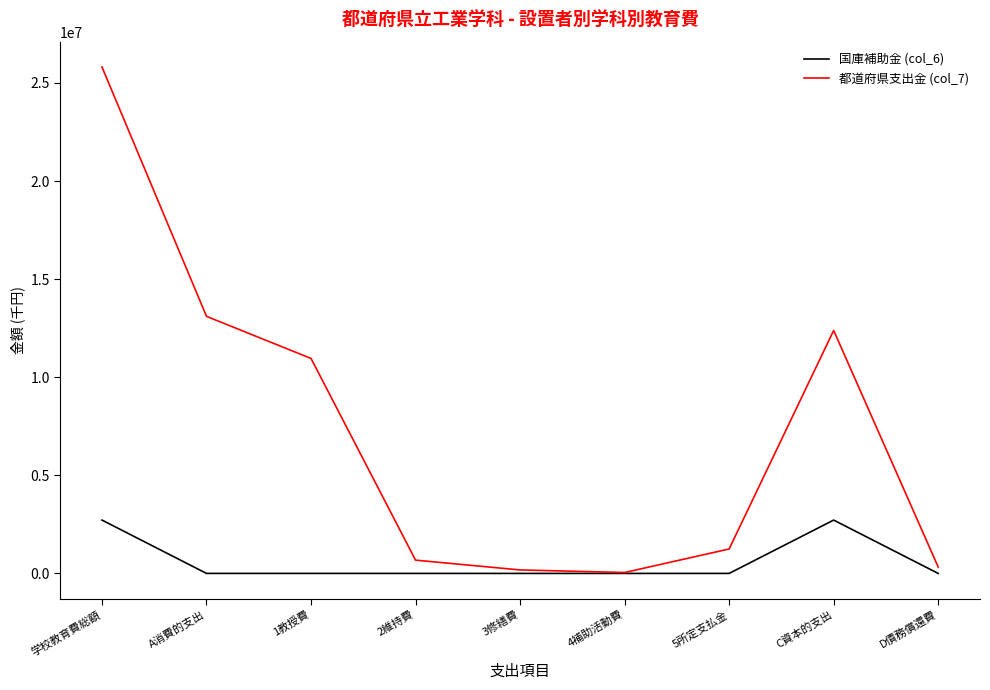

At which label does 国庫補助金 (col_6) first exceed 26?

学校教育費総額